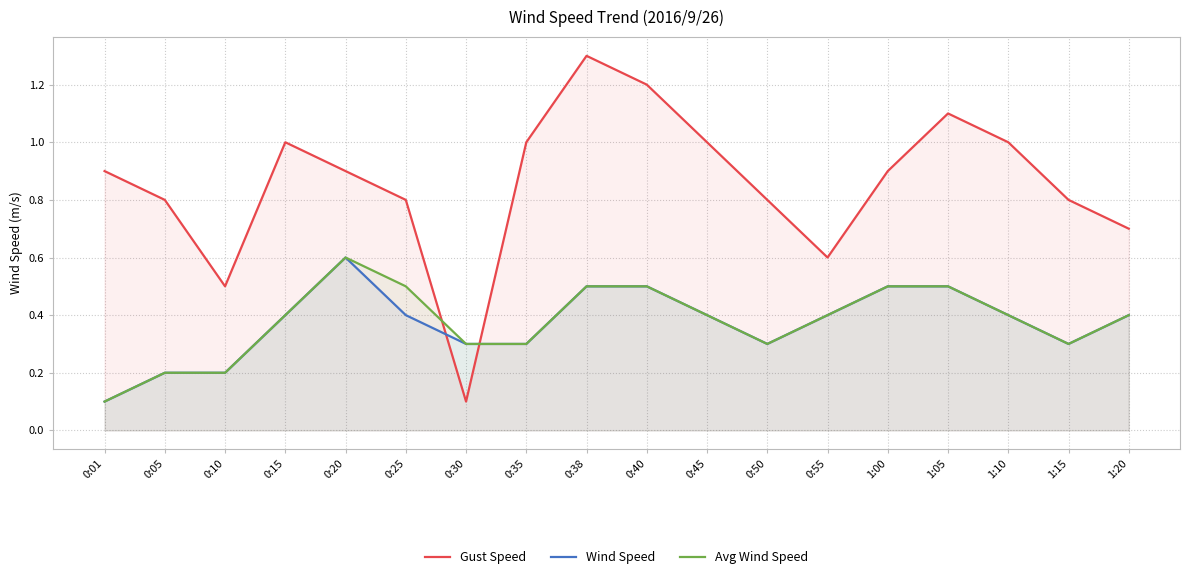

True or false: Wind Speed and Avg Wind Speed cross at least once.

False